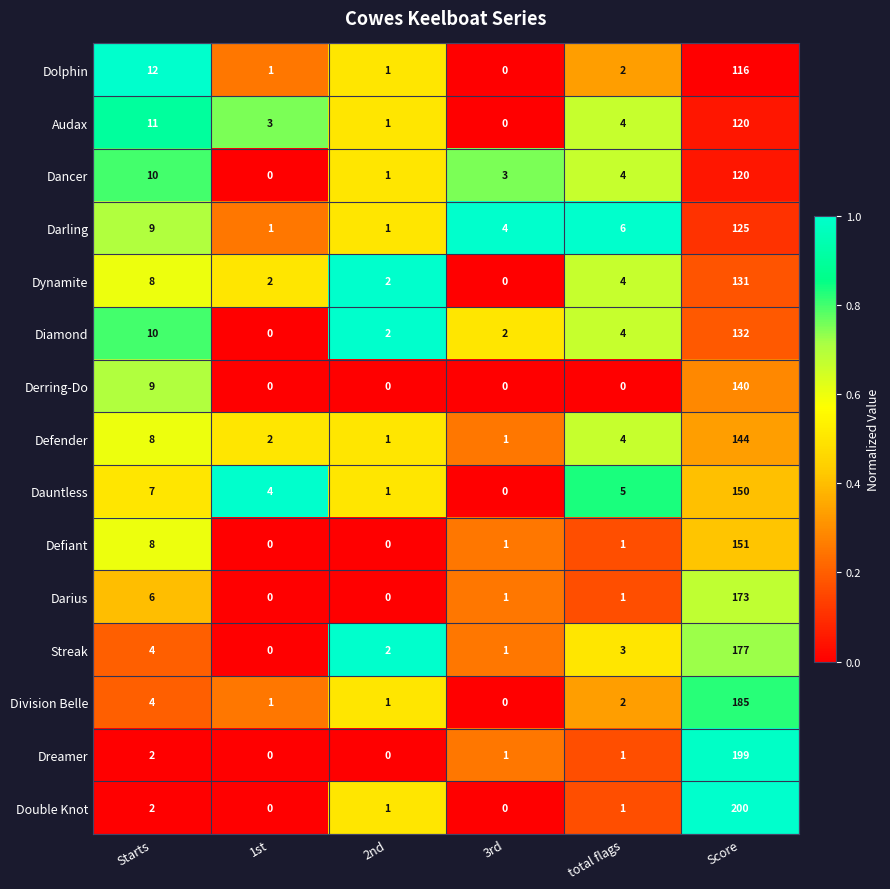

Which series has the largest range (max minus min)?

Double Knot